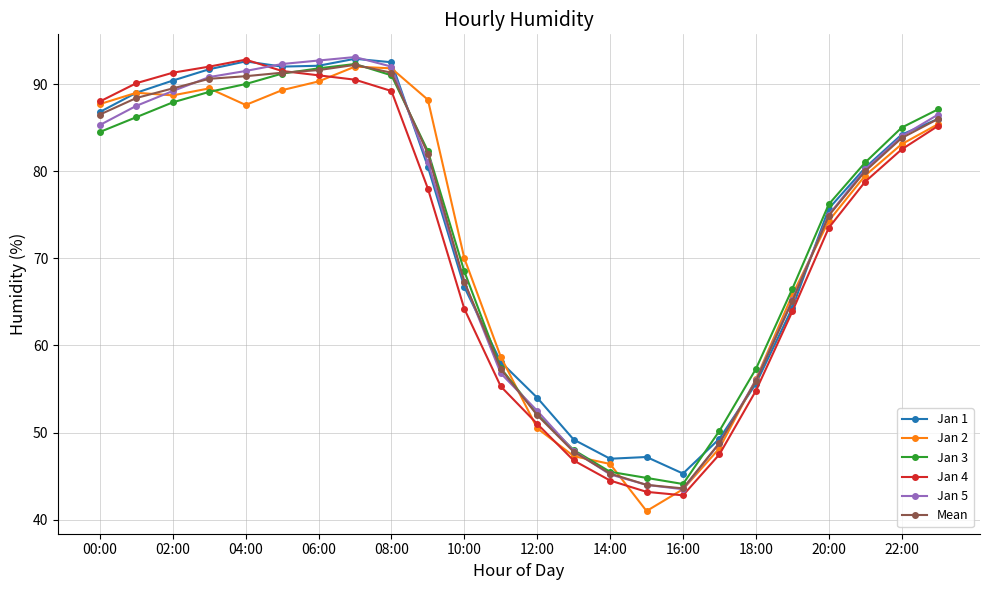

What is the value of the Jan 4 point at the 23rd from the left?

82.5